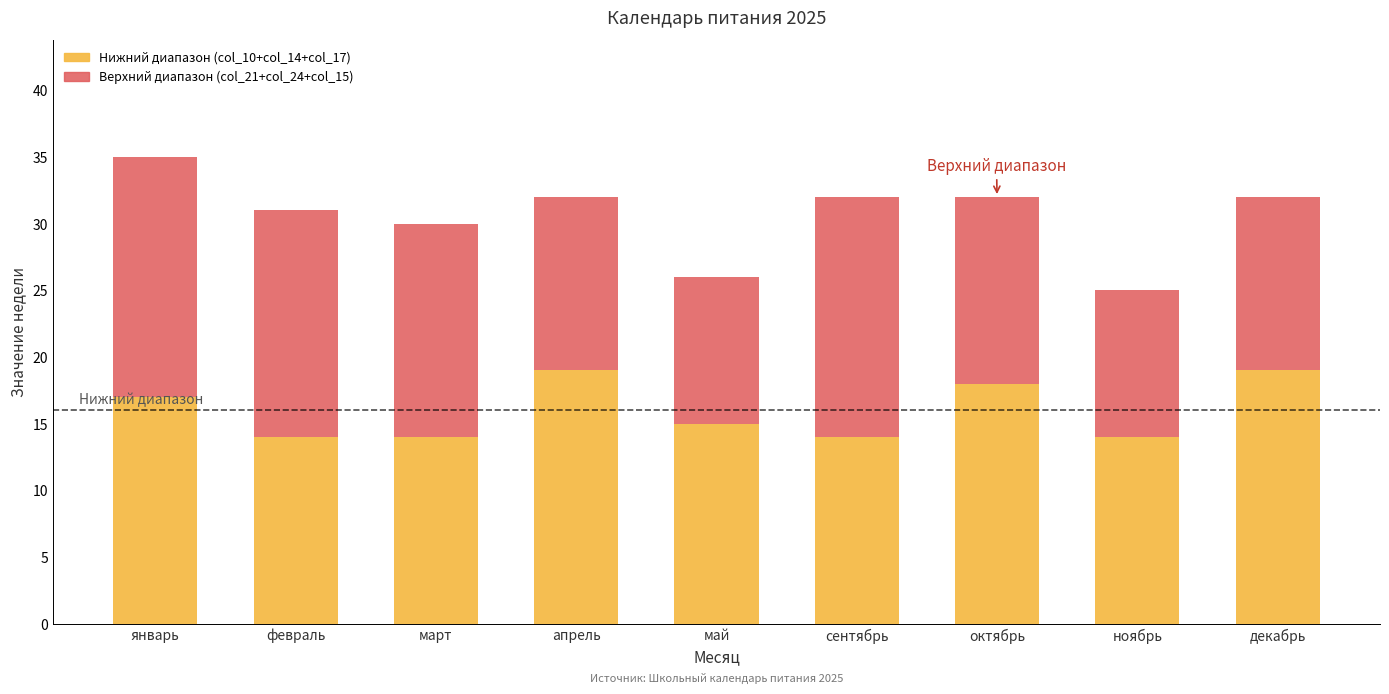

The value of Нижний диапазон (col_10+col_14+col_17) at апрель is 19. True or false?

True